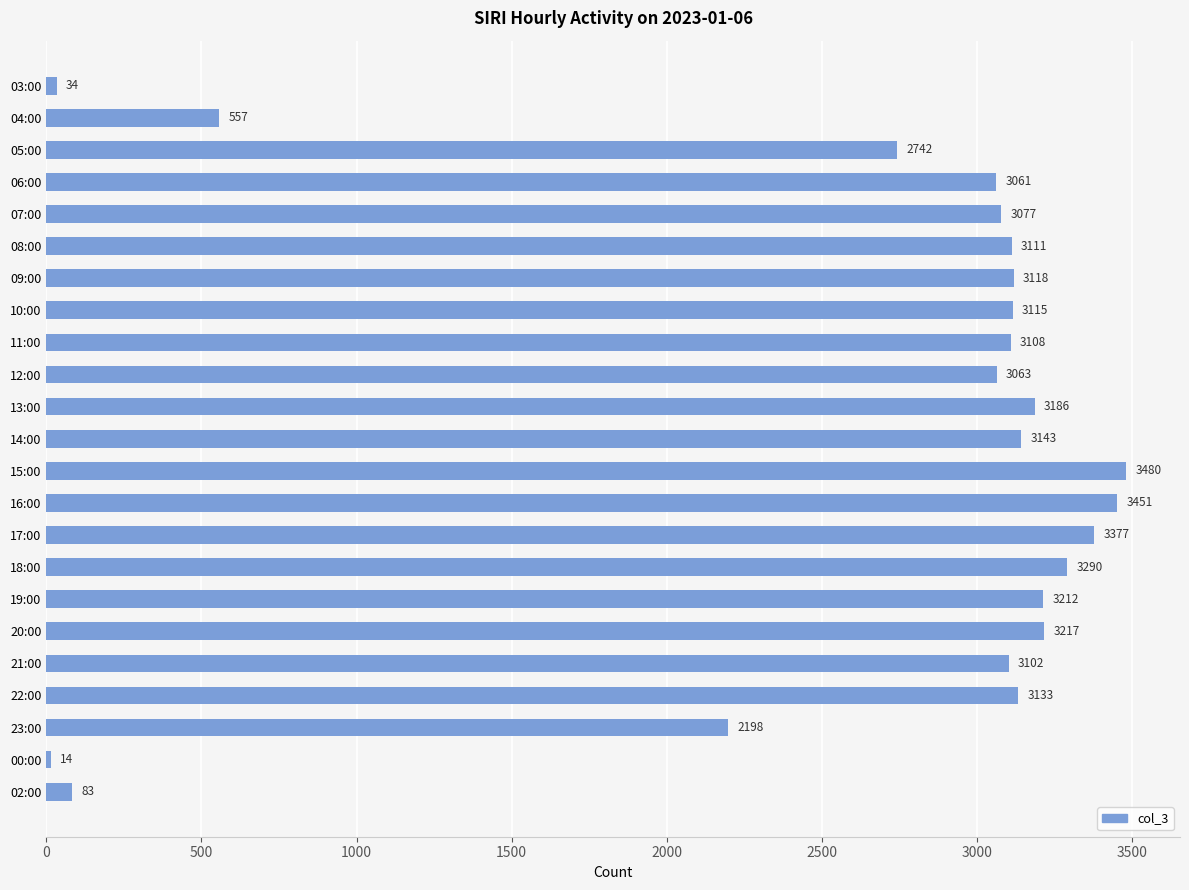

What is the difference between the values at 20:00 and 04:00?

2660